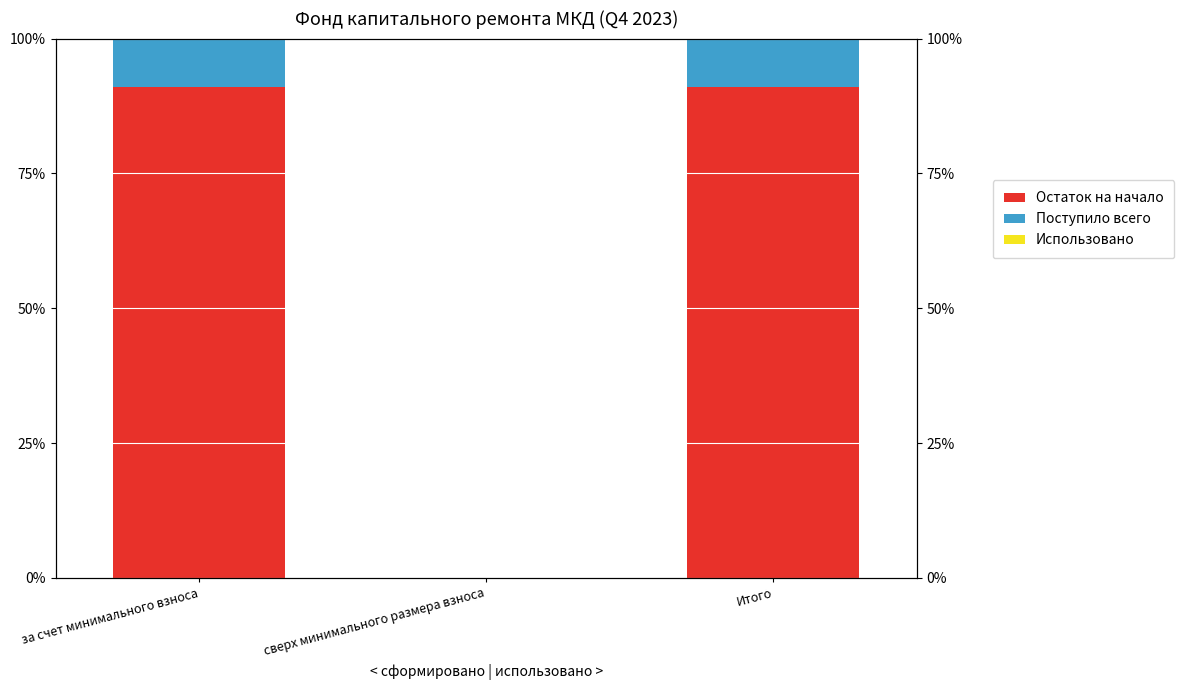

At which category is the sum across all series the highest?

за счет минимального взноса